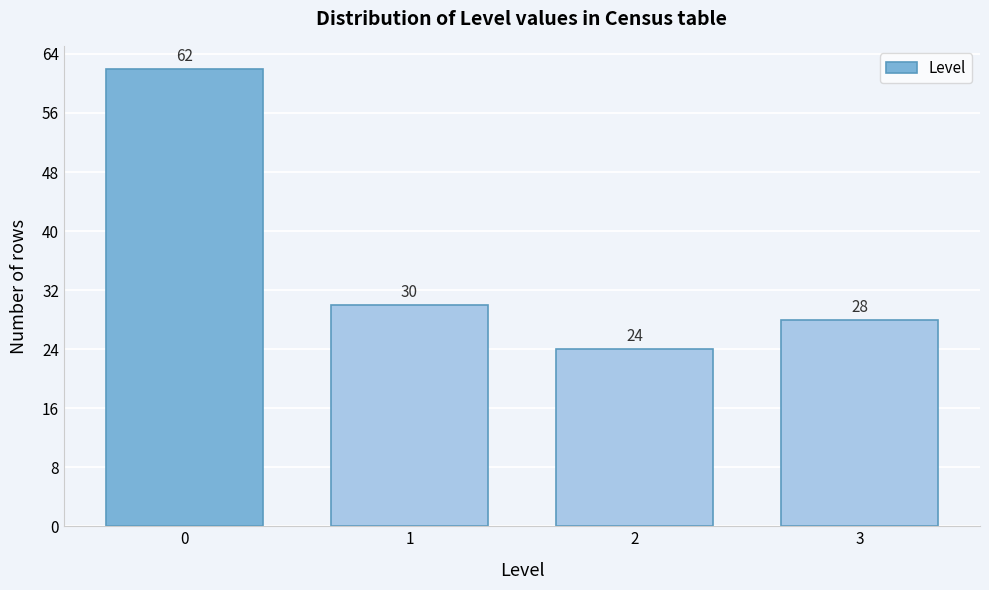

Reading left to right, list all the values displayed in this chart.

62	30	24	28